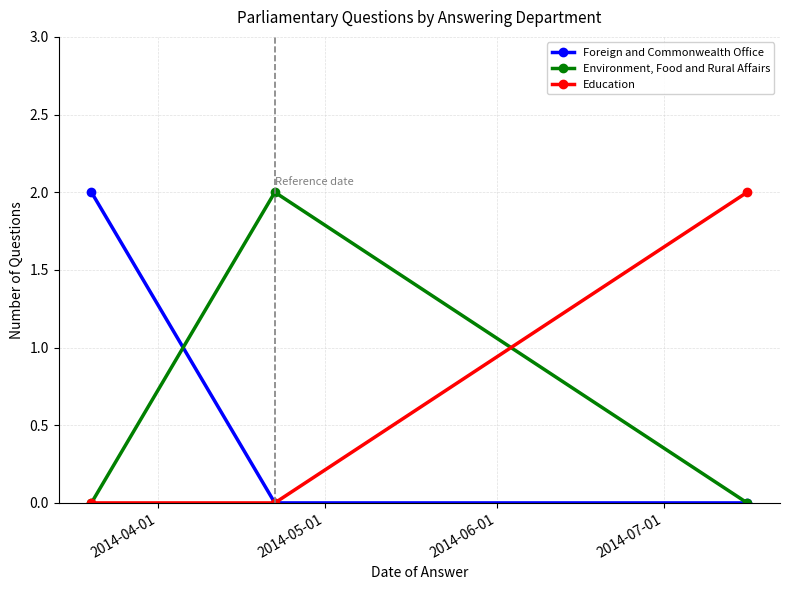

What is the average value of the Environment, Food and Rural Affairs series?

1